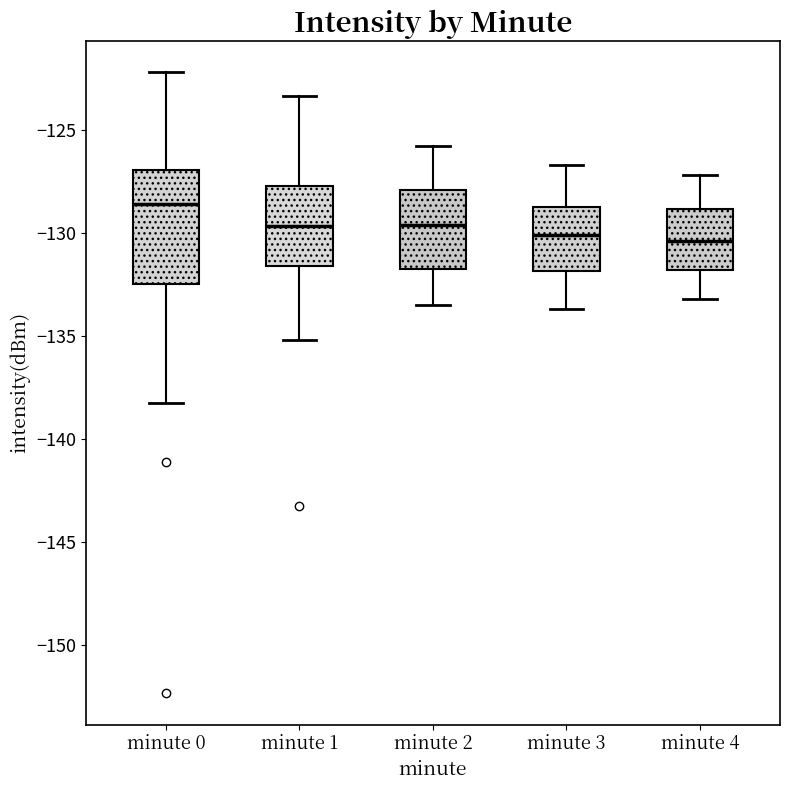

Reading left to right, transcribe this box plot: for each box, give where its median line is, the range the box spans, and where its two whiskers end, as read against the y-axis. The values are not printed on the chart, so give them approximately, as read against the axis.

minute 0: median -128.5, box -132.5 to -127.0, whiskers -138.5 to -122.0
minute 1: median -129.5, box -131.5 to -127.5, whiskers -135.0 to -123.5
minute 2: median -129.5, box -131.5 to -128.0, whiskers -133.5 to -126.0
minute 3: median -130.0, box -132.0 to -128.5, whiskers -133.5 to -126.5
minute 4: median -130.5, box -132.0 to -129.0, whiskers -133.0 to -127.0